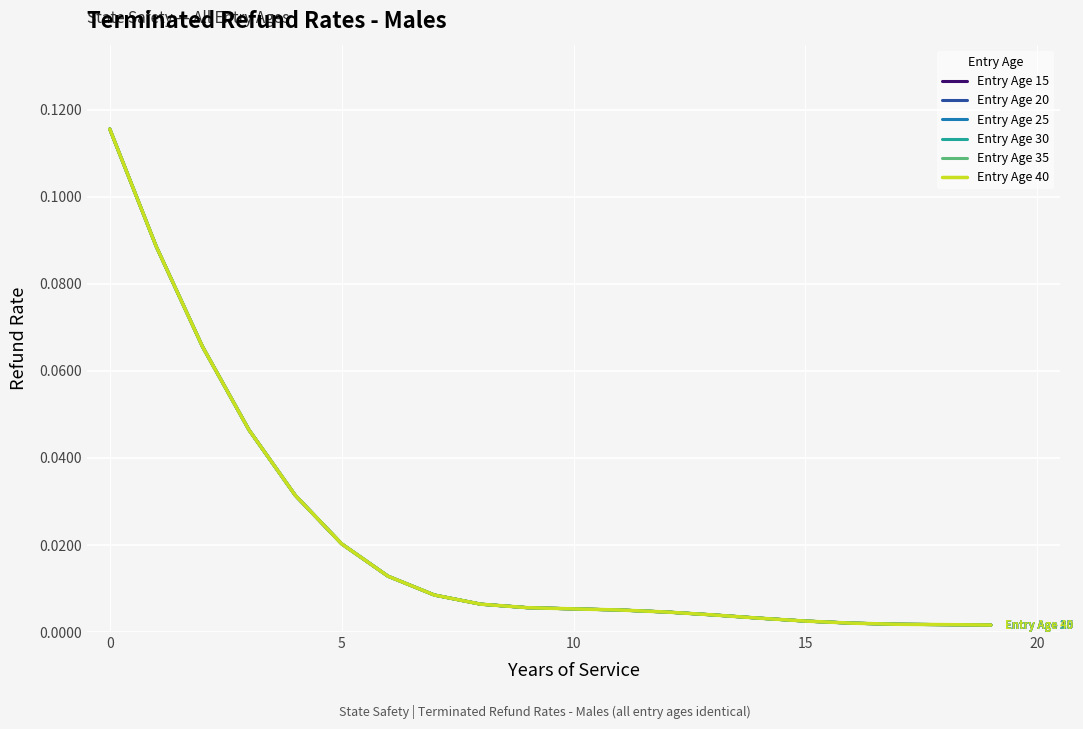

True or false: Entry Age 30 and Entry Age 40 cross at least once.

False